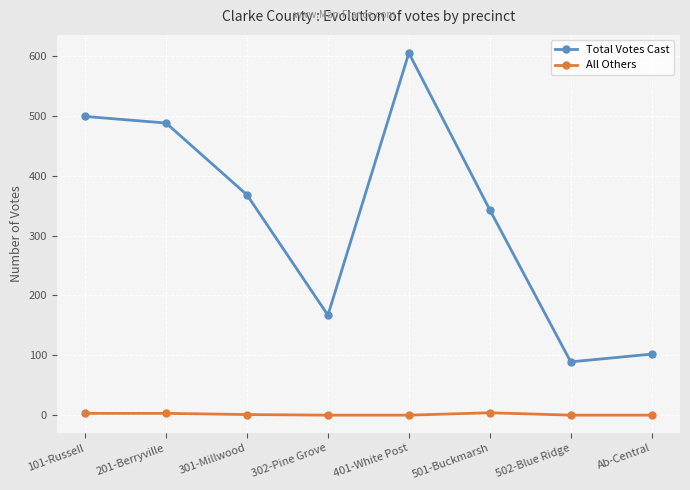

Which series has the largest total across all categories?

Total Votes Cast